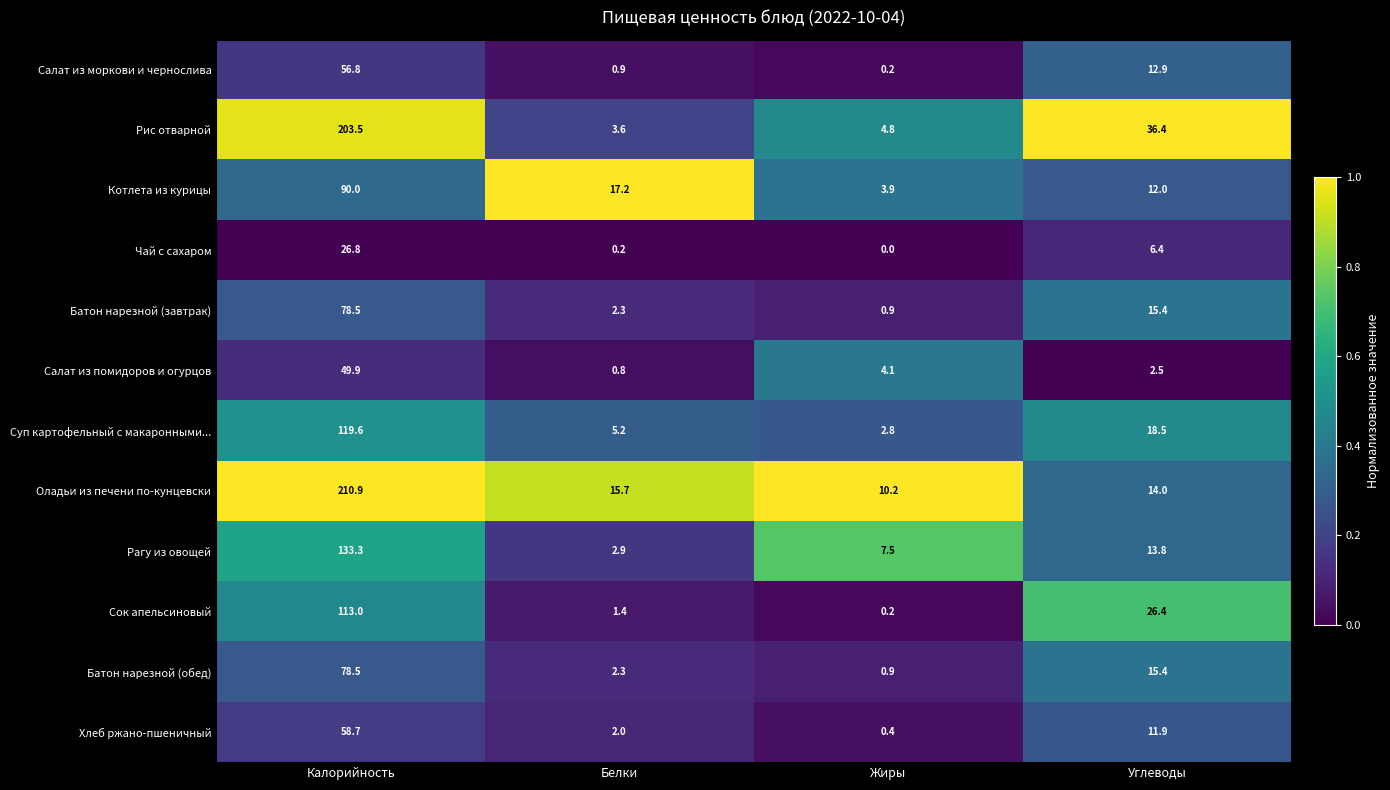

Which series has the largest total across all categories?

Оладьи из печени по-кунцевски